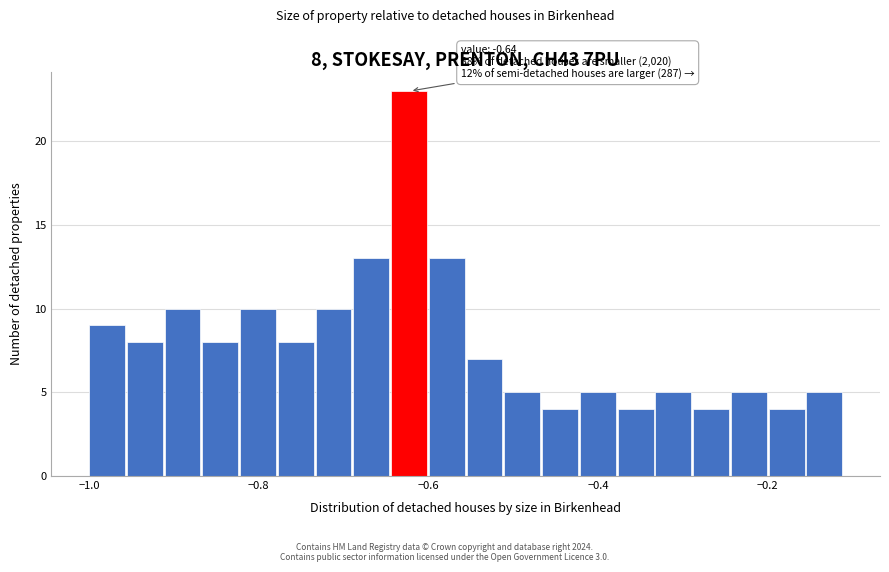

Read against the x-axis, roughly where is the centre of the tallest bar?

-0.62